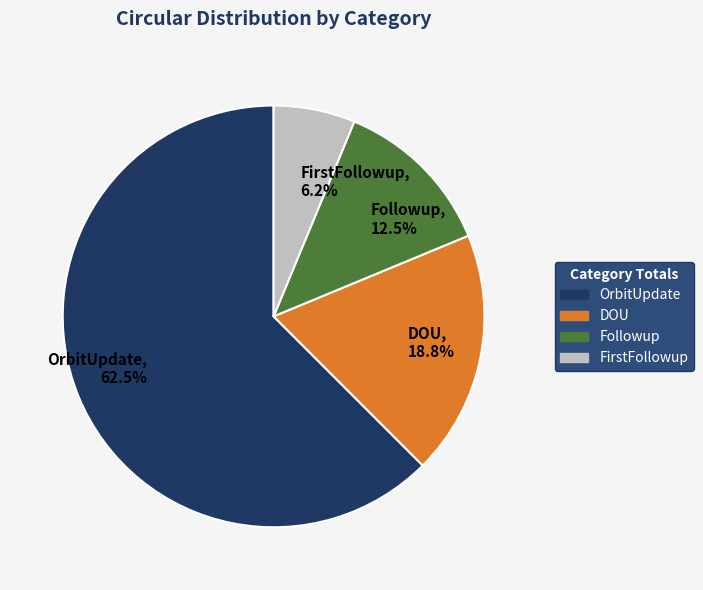

What percentage do DOU, 18.8% and FirstFollowup, 6.2% together represent?

25.0%